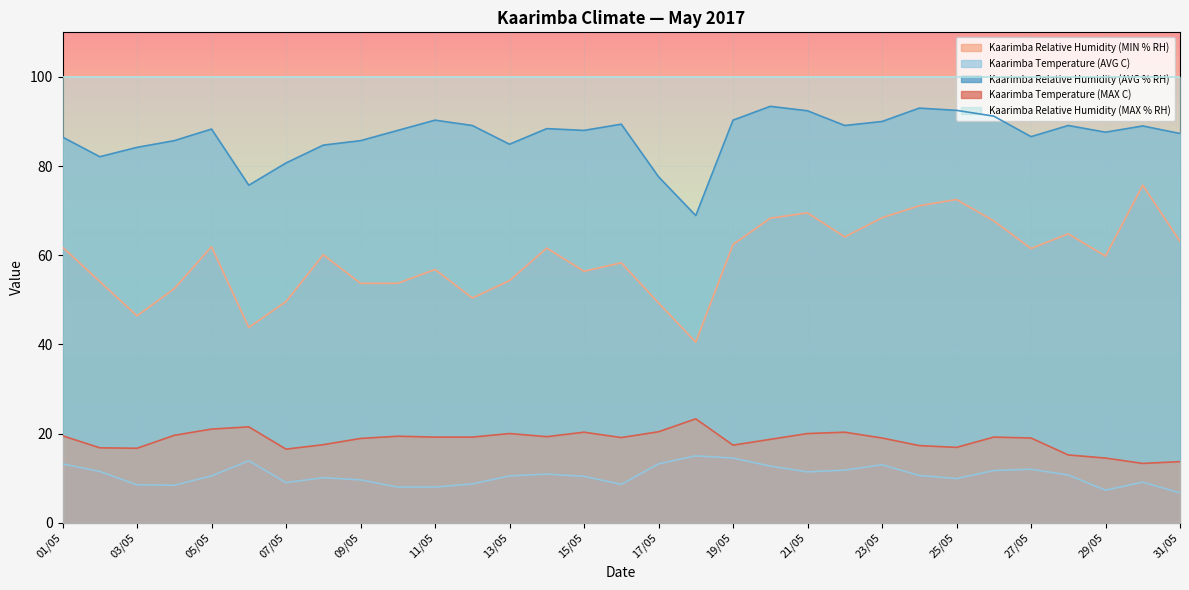

At which category does Kaarimba Relative Humidity (MIN % RH) reach its first local valley?

03/05